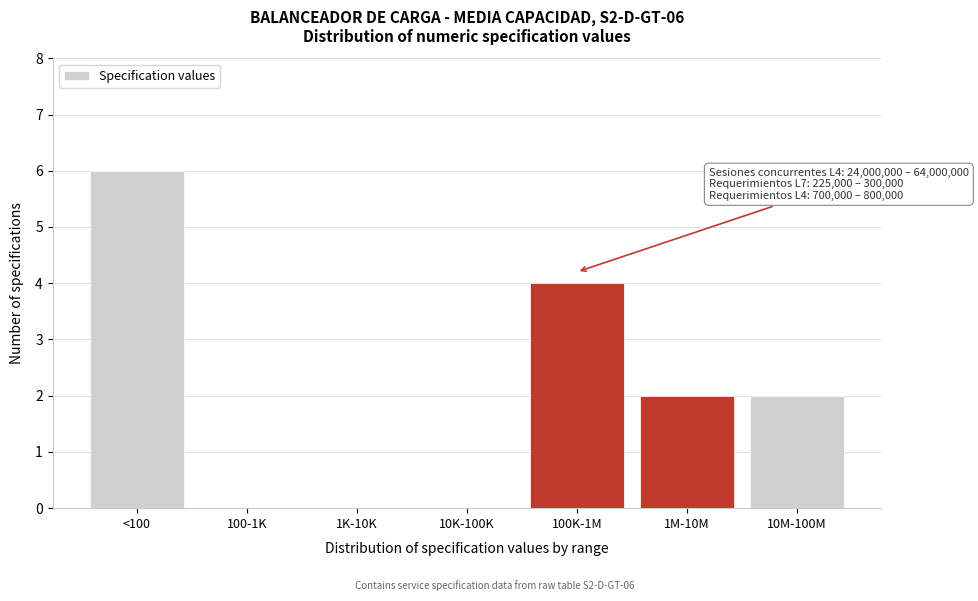

Reading left to right, what are all the values shown in this chart?

<100=6	100-1K=0	1K-10K=0	10K-100K=0	100K-1M=4	1M-10M=2	10M-100M=2